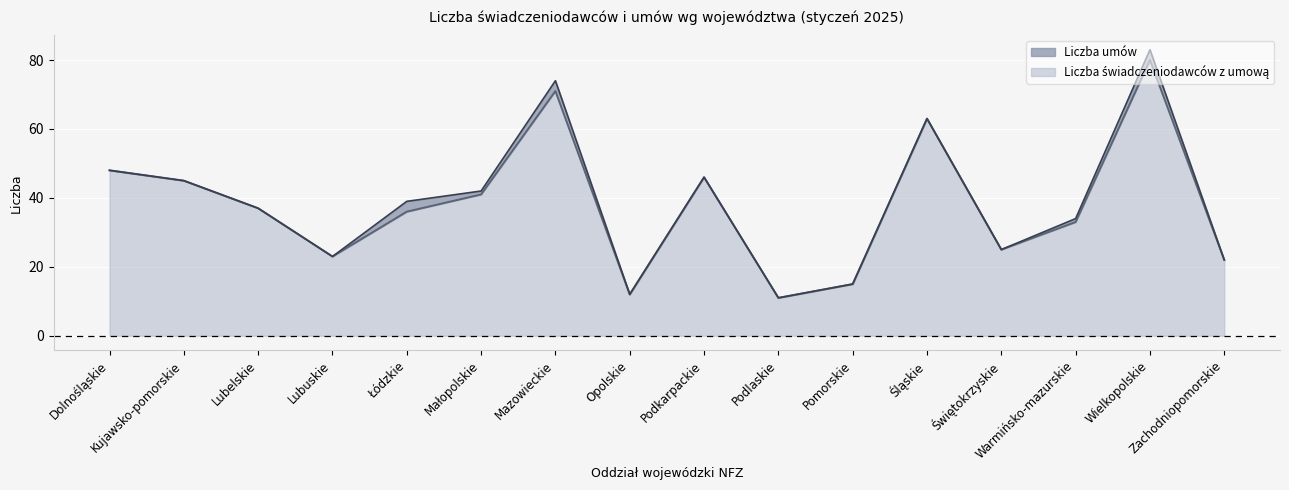

How many interior local valleys does the Liczba umów series have?

4